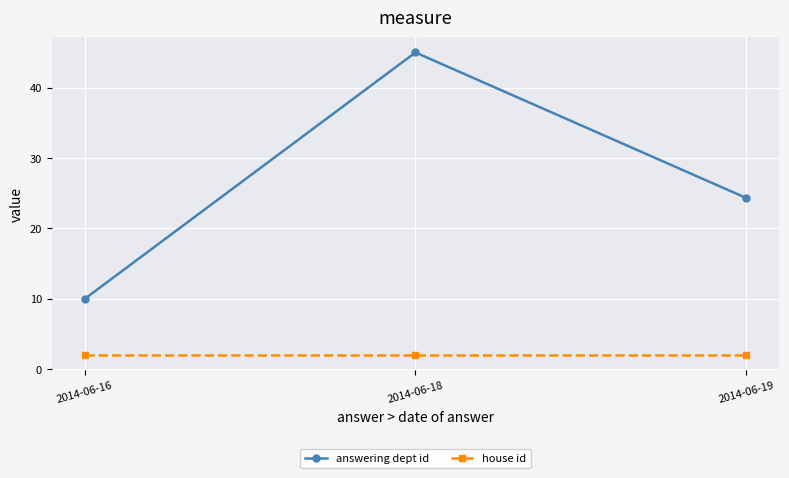

Rank the series by their maximum value, from highest to lowest.

answering dept id, house id